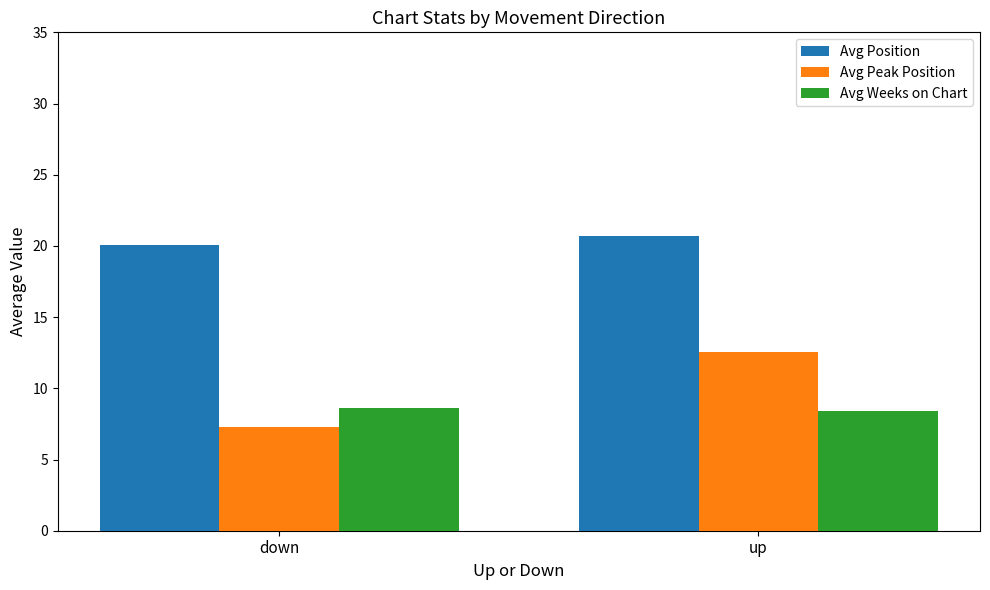

Does the chart contain stacked bars?

No